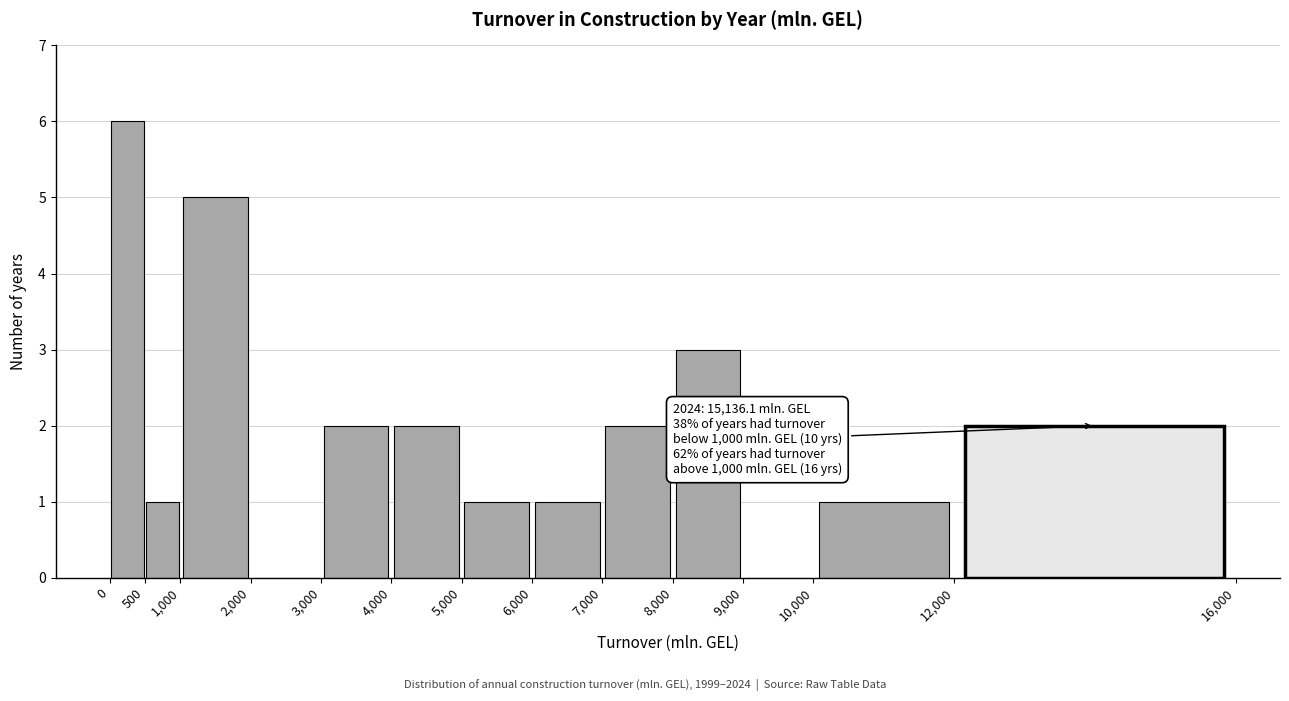

Which range on the x-axis has the tallest bar?

0 to 500